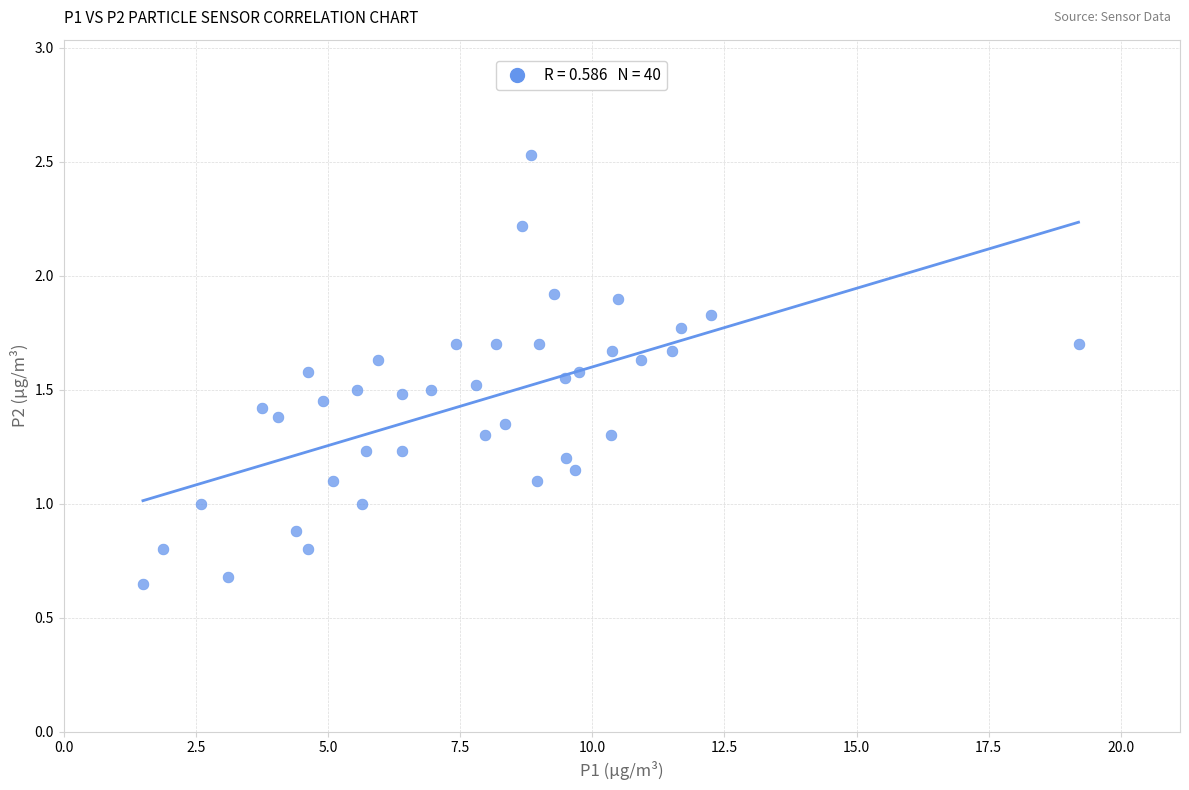

What is the range of X values (max minus min)?

17.7